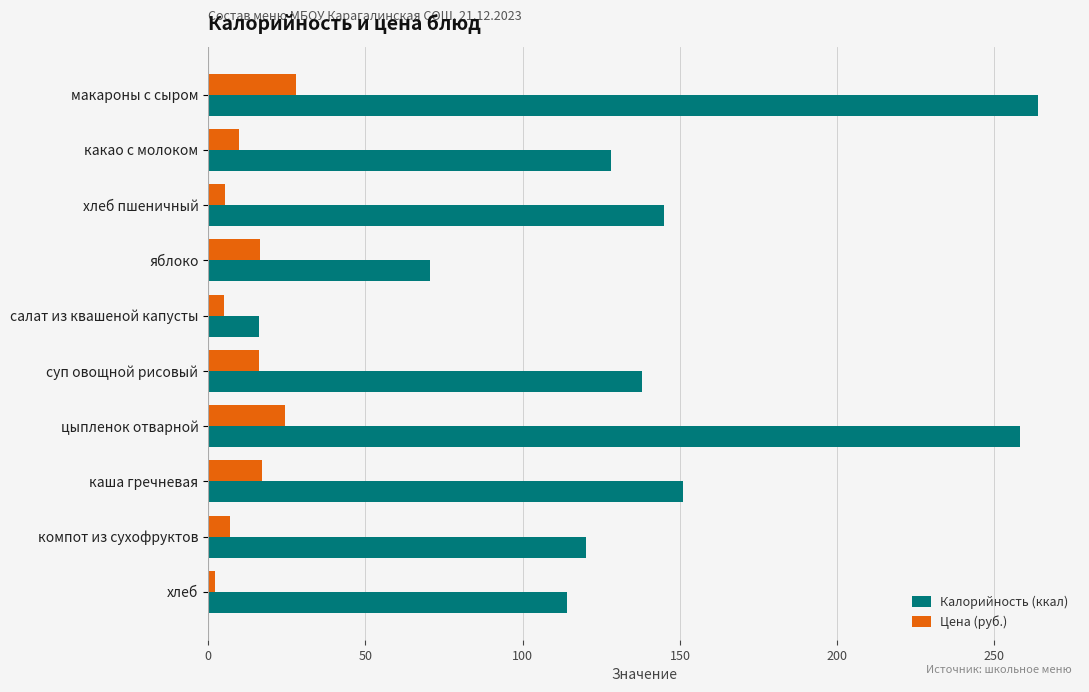

What value does the Цена (руб.) series have at яблоко?

16.5